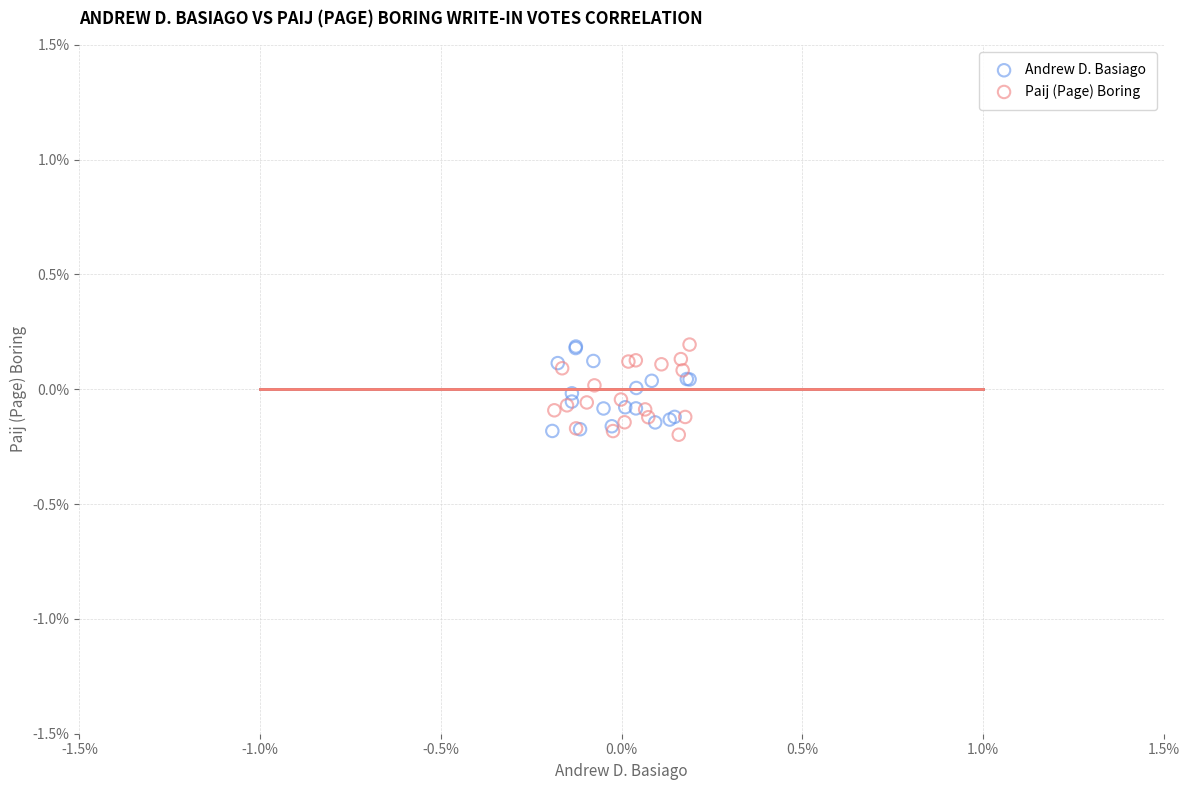

What are all the series names shown in the legend?

Andrew D. Basiago, Paij (Page) Boring